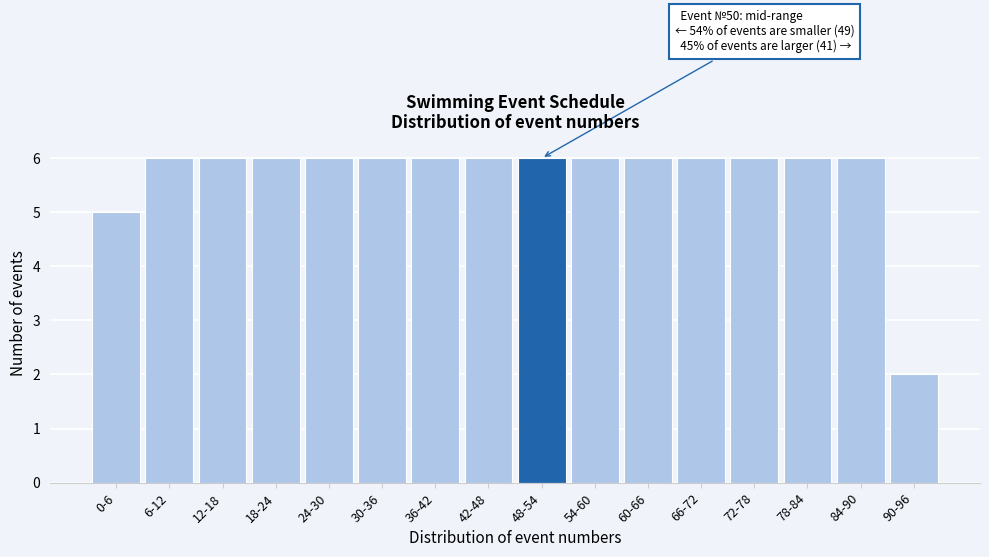

Reading left to right, extract all data points from this chart.

5	6	6	6	6	6	6	6	6	6	6	6	6	6	6	2